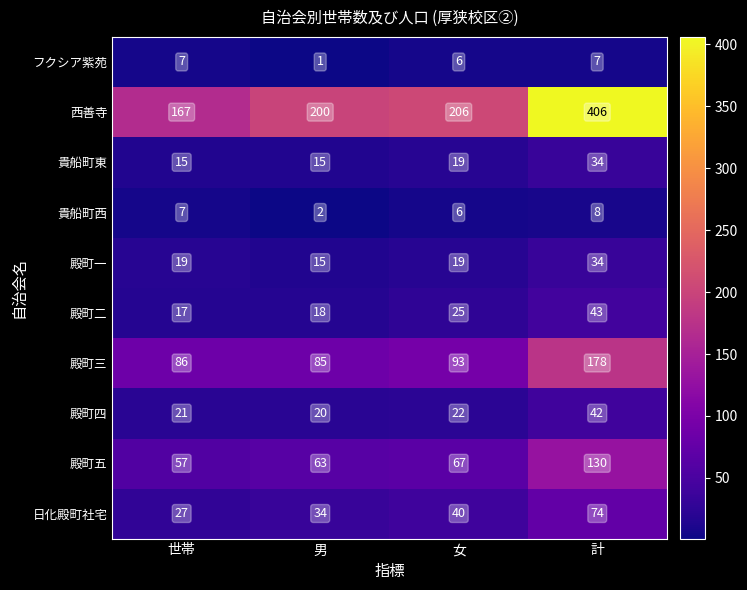

What is the minimum value for 殿町二?

17